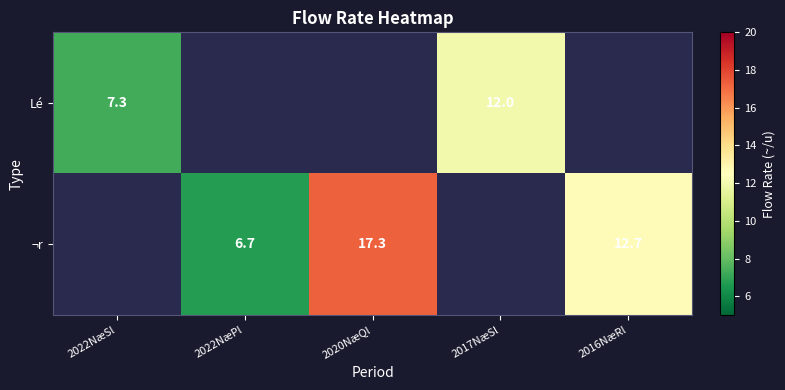

Which category has the lowest value across all series?

2022NæPl